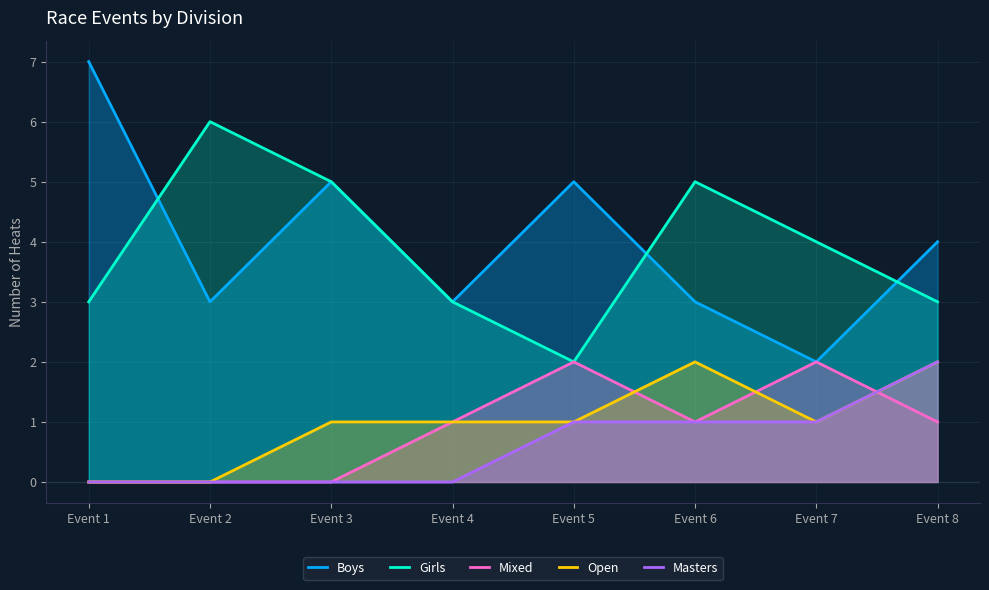

Does the chart display data point markers on the line(s)?

No